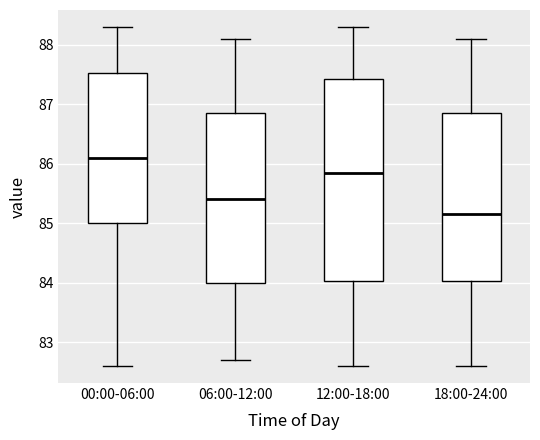

Which box has the lowest median line?

18:00-24:00